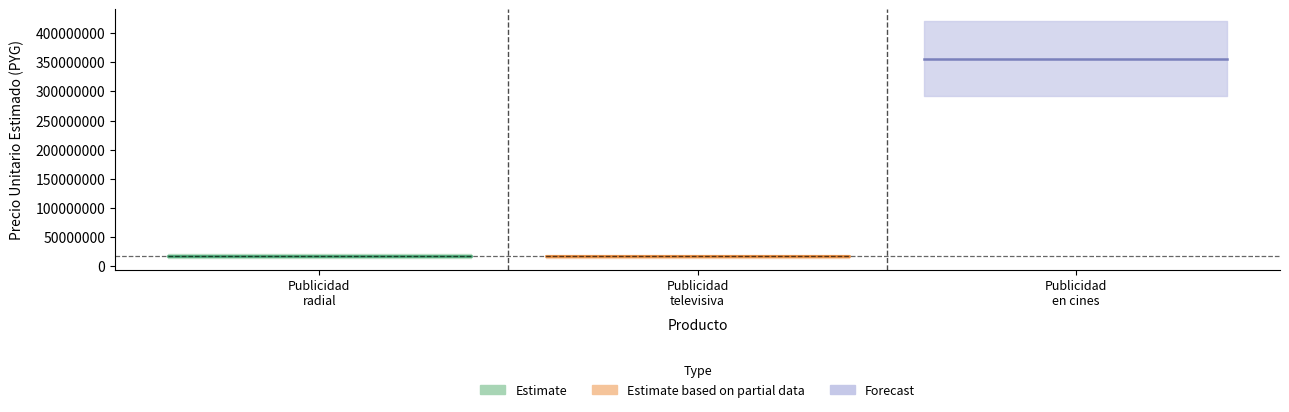

How many lines are shown in the chart?

1